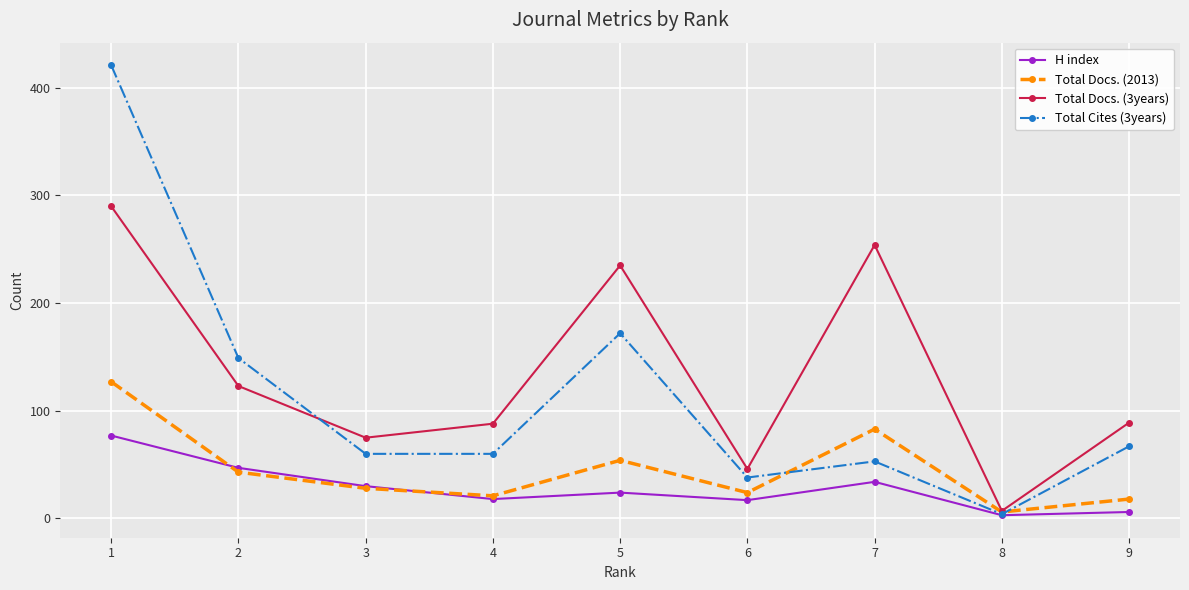

Between 6 and 9, which series saw the biggest shift?

Total Docs. (3years)